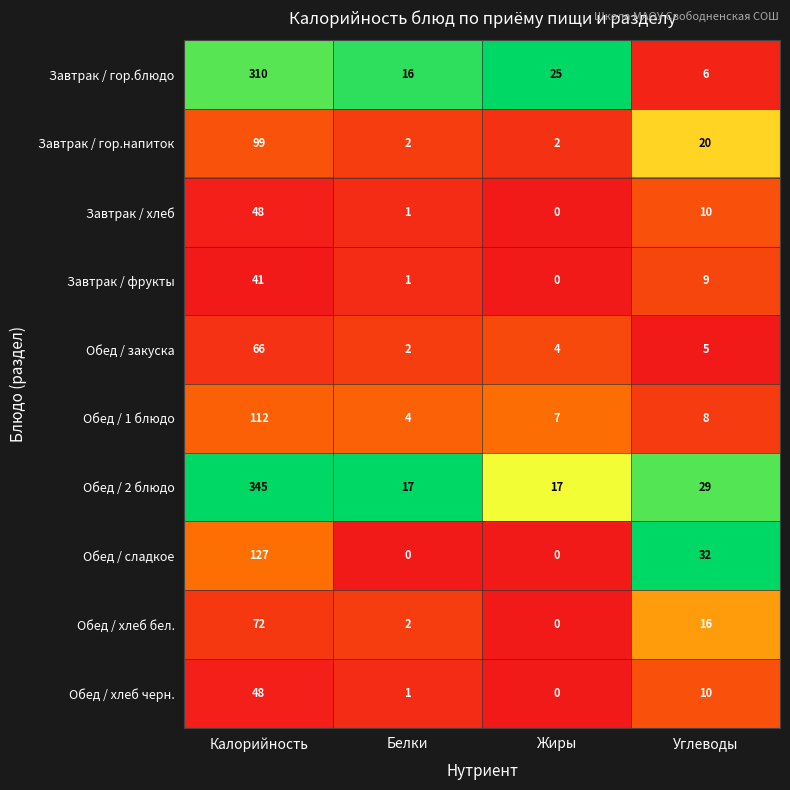

Which series has the largest range (max minus min)?

Обед / 2 блюдо